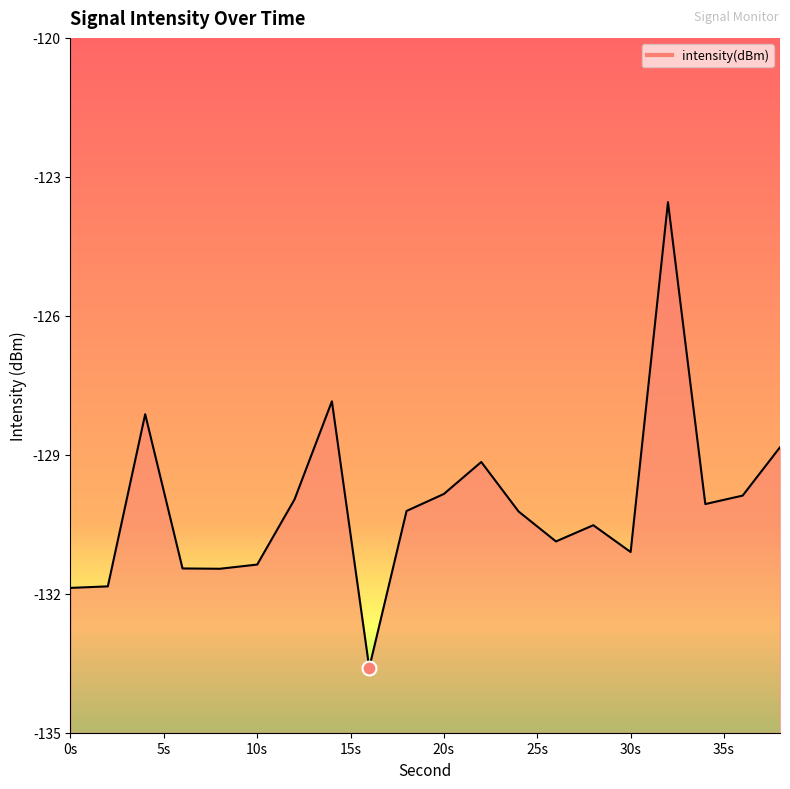

The chart shows a value of -68.0 at 20s. True or false?

False